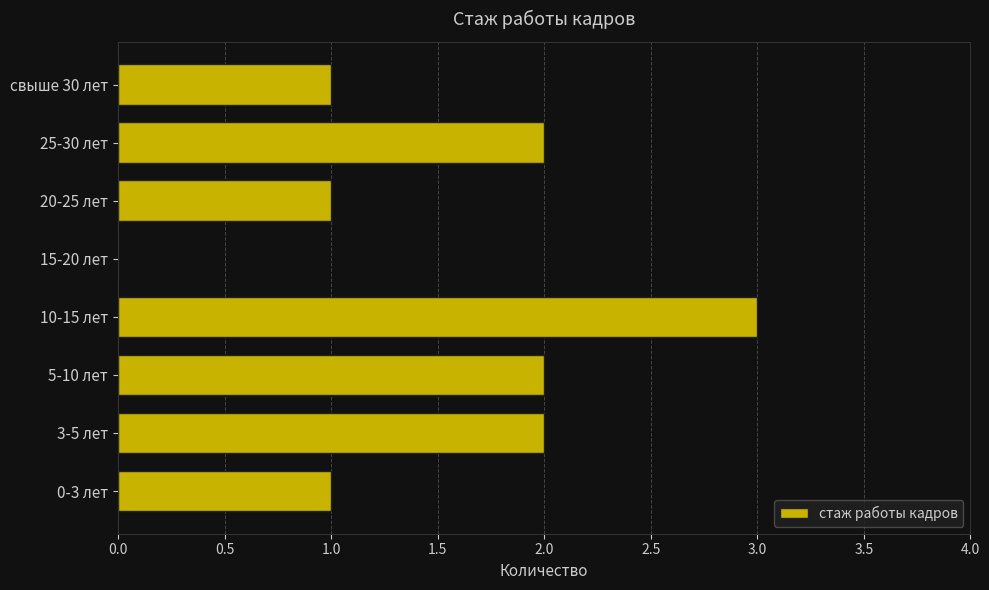

What is the sum of all values?

12